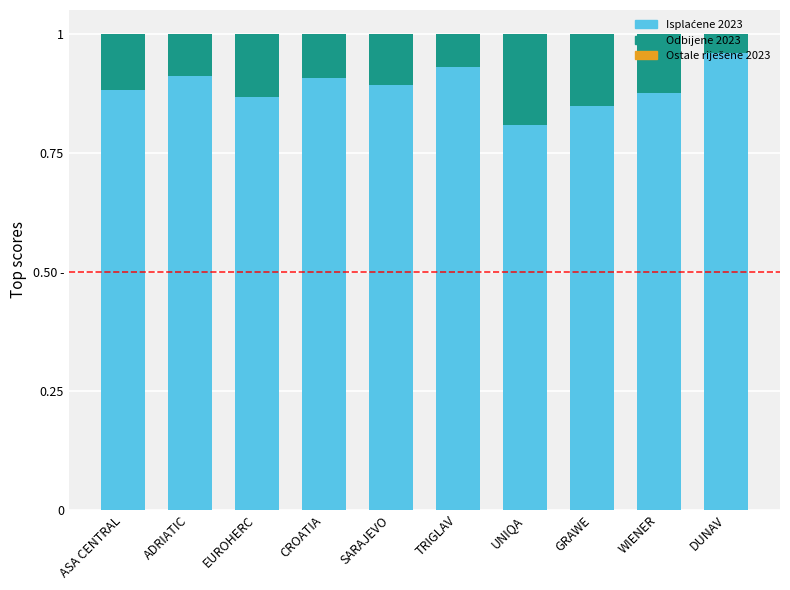

Are the bars grouped side by side (vs. stacked)?

No